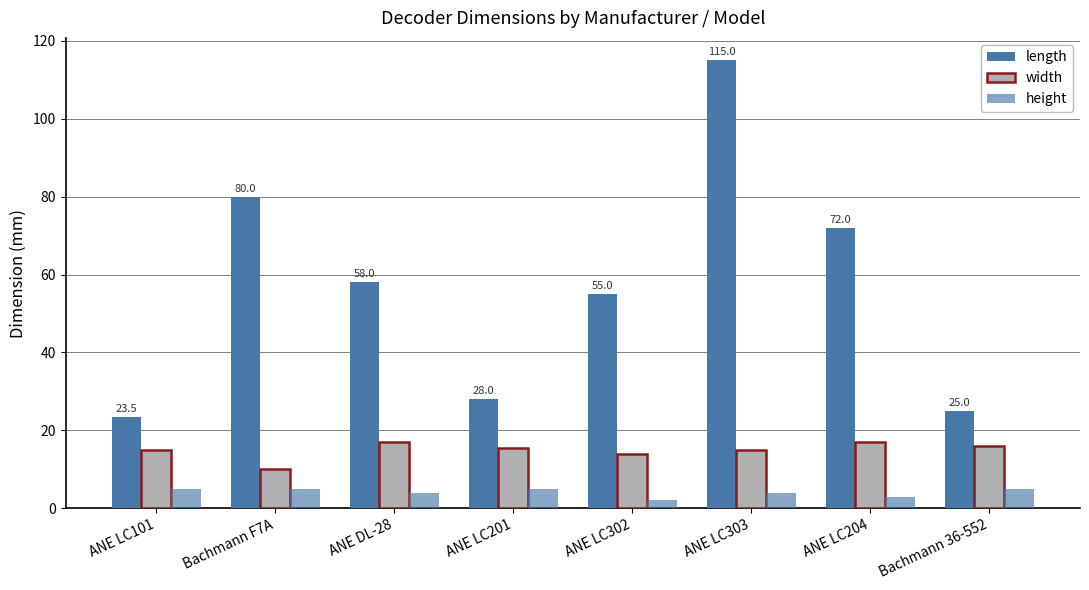

True or false: height has a value of 4.0 at ANE LC303.

True